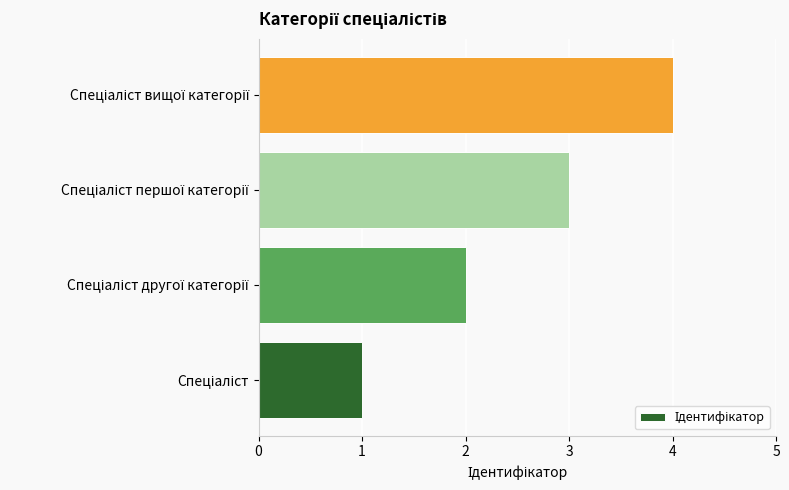

What is the difference between the maximum and minimum values?

3